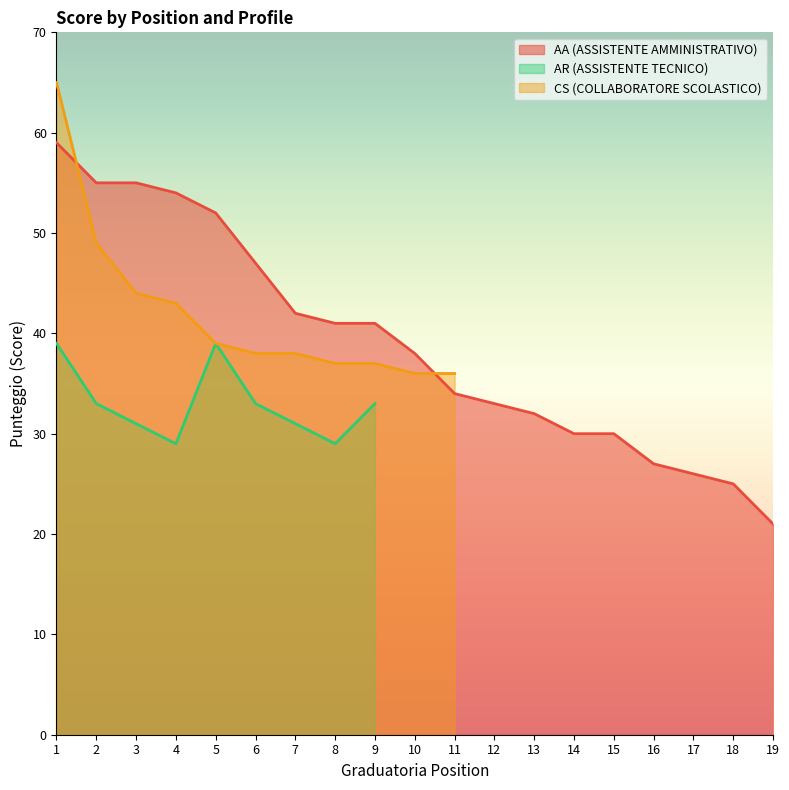

Does the chart display data point markers on the line(s)?

No